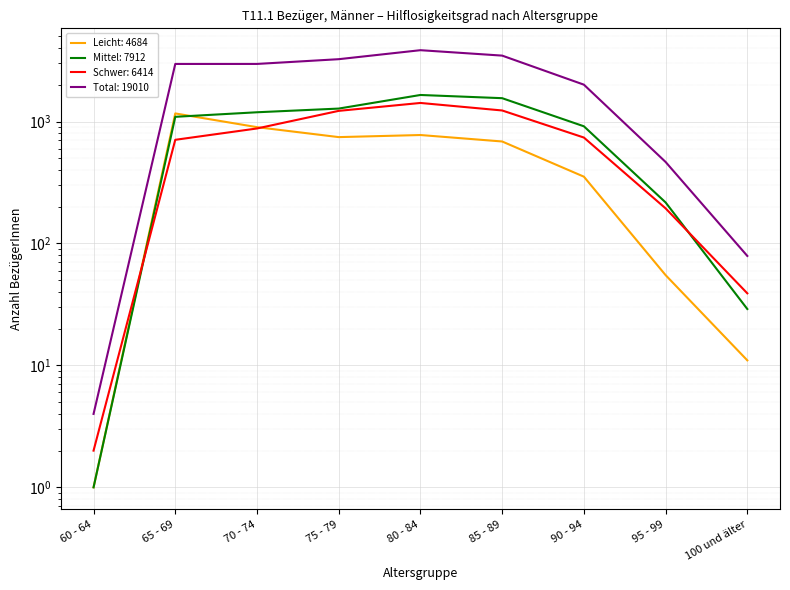

What is the label of the 3rd point from the left?

70 - 74